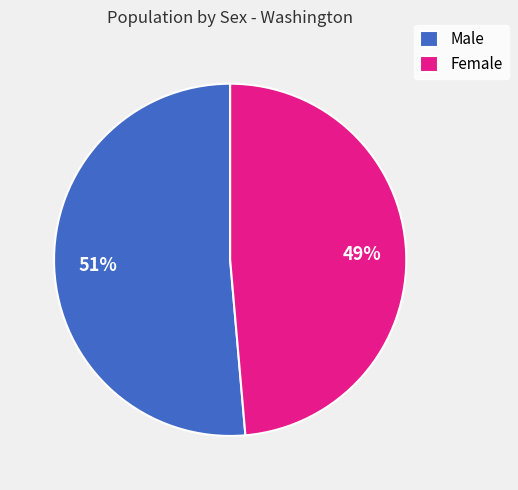

Between Male and Female, which is larger?

Male